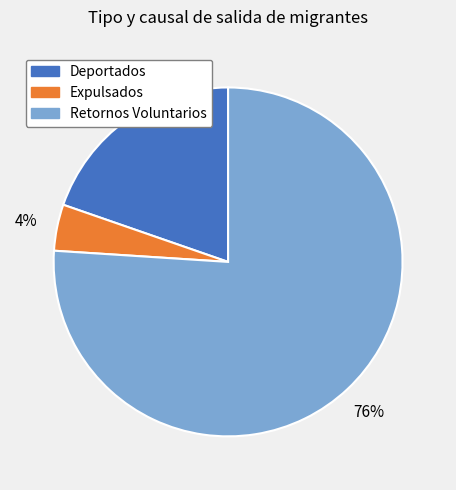

Do Deportados and Retornos Voluntarios together represent more than half of the pie?

Yes